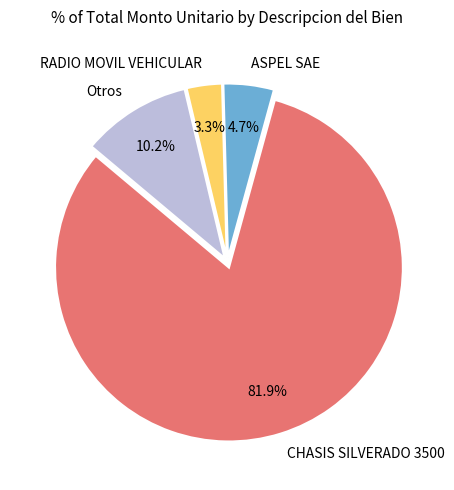

To the nearest percent, what is the difference between the largest and smallest slice percentages?

79%